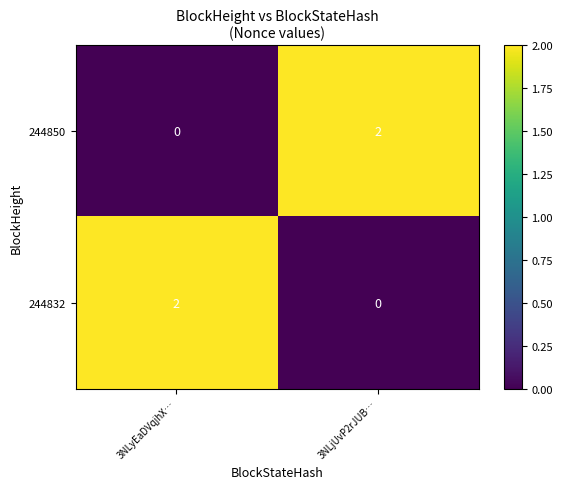

List the labels in order of 244832 value, largest first.

3NLyEaDVqjhX…, 3NLjUvP2rJUB…